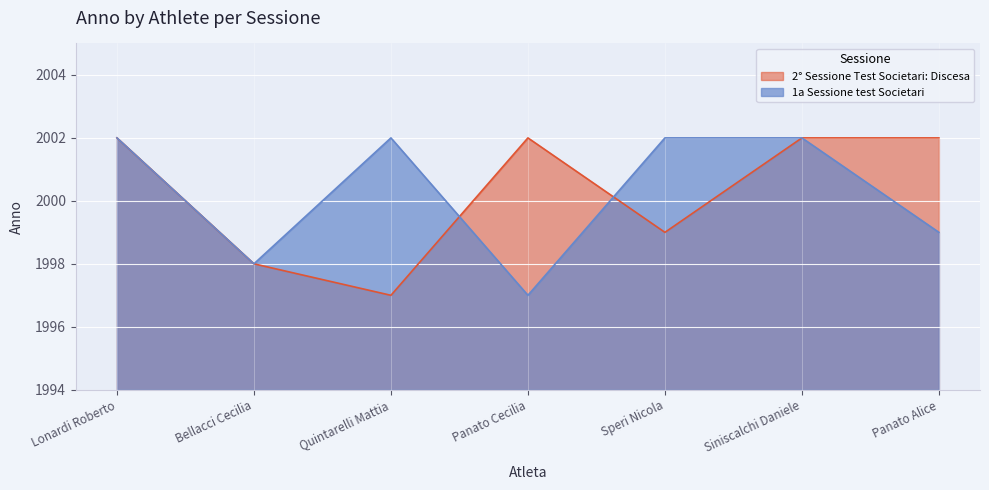

Reading left to right, list all the values displayed in this chart.

1a Sessione test Societari: 2002	1998	2002	1997	2002	2002	1999
2° Sessione Test Societari: Discesa: 2002	1998	1997	2002	1999	2002	2002